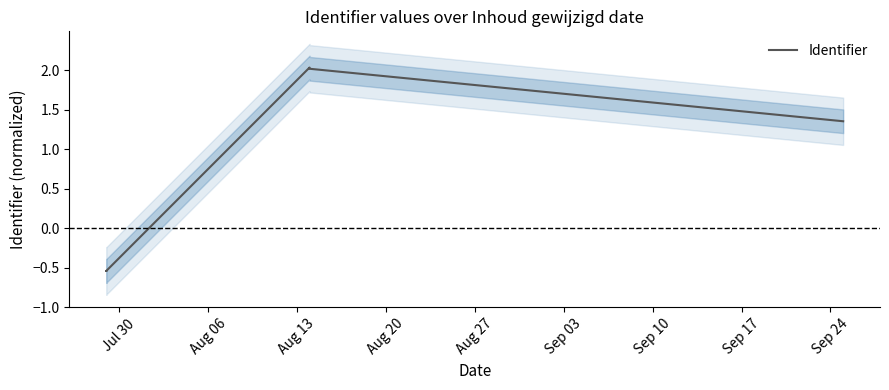

What is the label of the 2nd point from the left?

Aug 06